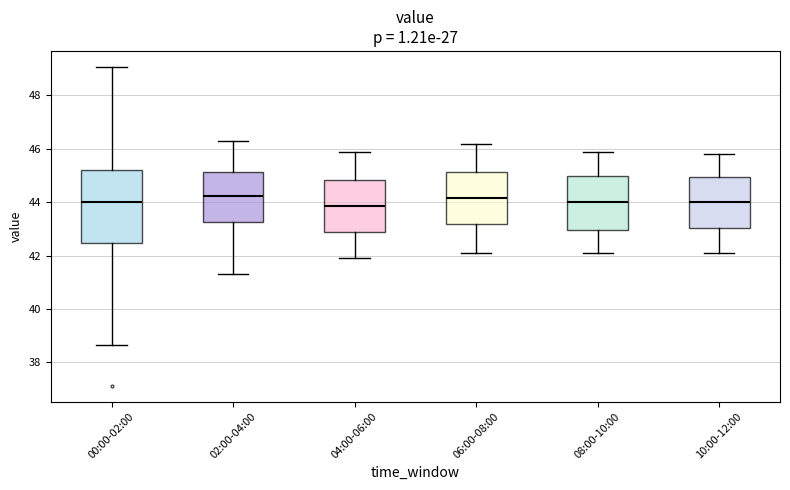

Reading left to right, read every box against the y-axis: the position of its median line, the range the box covers, and the ends of its whiskers. The values are not printed on the chart, so give them approximately, as read against the axis.

00:00-02:00: median 44.0, box 42.4 to 45.2, whiskers 38.6 to 49.0
02:00-04:00: median 44.2, box 43.2 to 45.2, whiskers 41.4 to 46.4
04:00-06:00: median 43.8, box 42.8 to 44.8, whiskers 42.0 to 46.0
06:00-08:00: median 44.2, box 43.2 to 45.2, whiskers 42.2 to 46.2
08:00-10:00: median 44.0, box 43.0 to 45.0, whiskers 42.2 to 46.0
10:00-12:00: median 44.0, box 43.0 to 45.0, whiskers 42.2 to 45.8